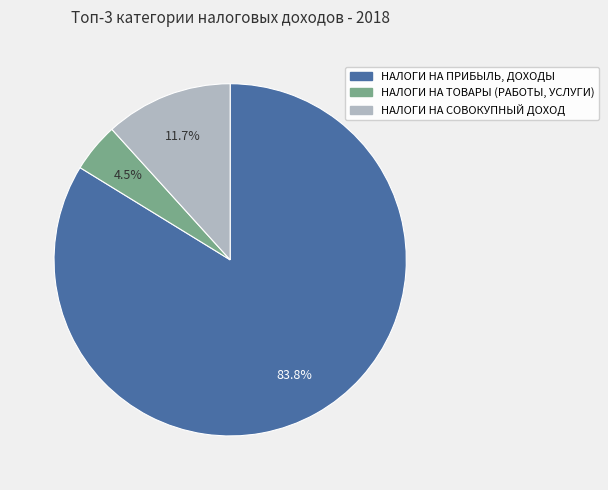

What is the total percentage of НАЛОГИ НА ТОВАРЫ (РАБОТЫ, УСЛУГИ) and НАЛОГИ НА СОВОКУПНЫЙ ДОХОД?

16.2%